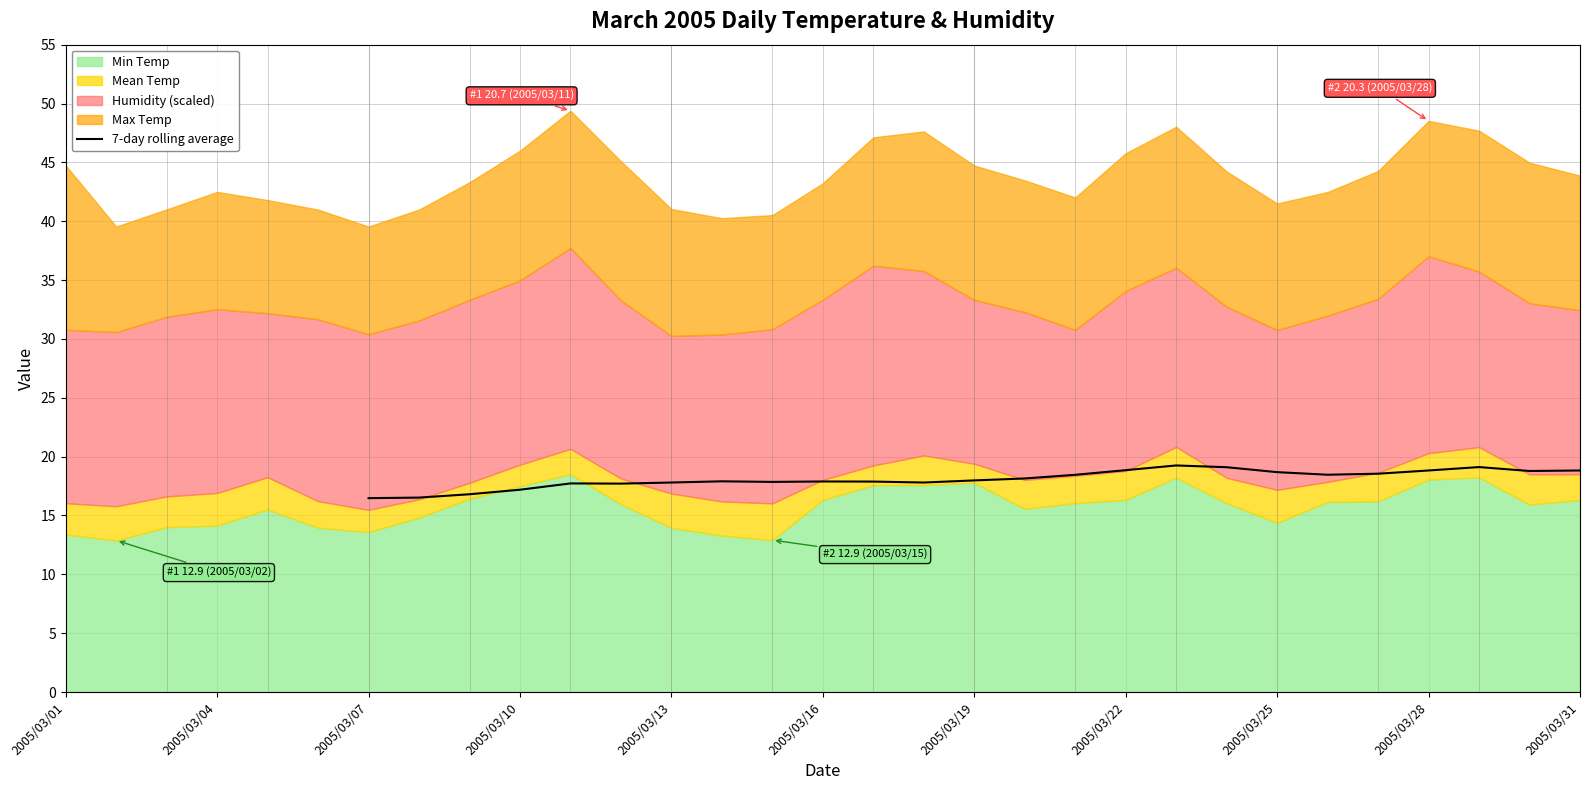

Does the chart display data point markers on the line(s)?

No